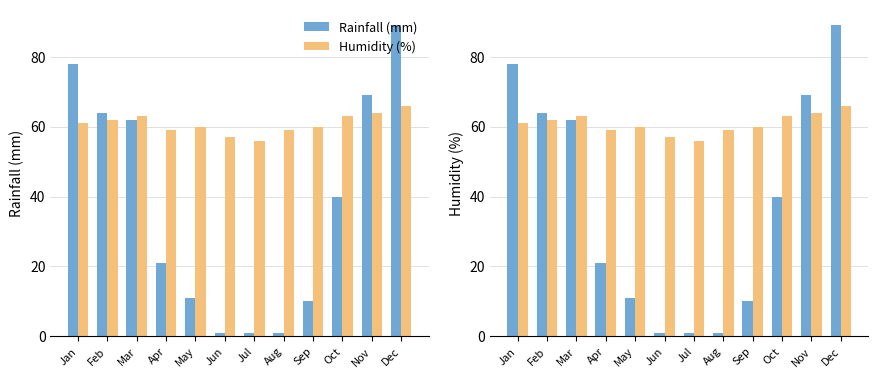

At Oct, list the series in order from largest to smallest.

Humidity (%), Rainfall (mm)